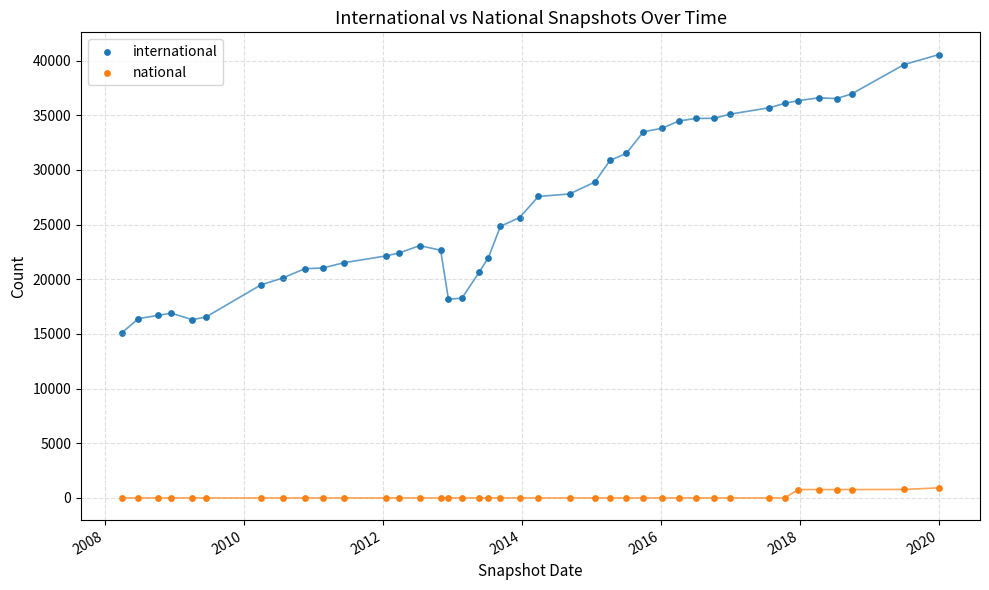

Which series reaches the maximum Y coordinate?

international